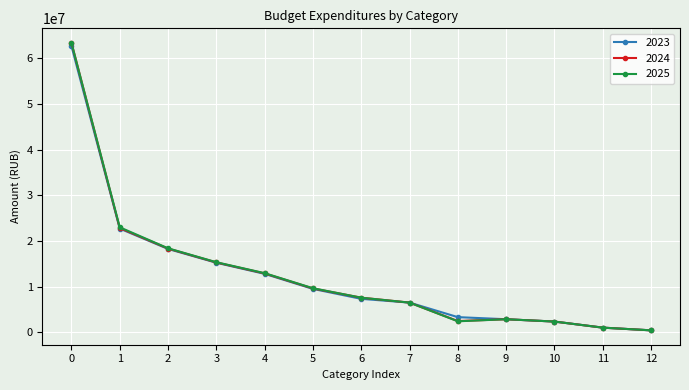

What is the average value of the 2024 series?

12739751.1